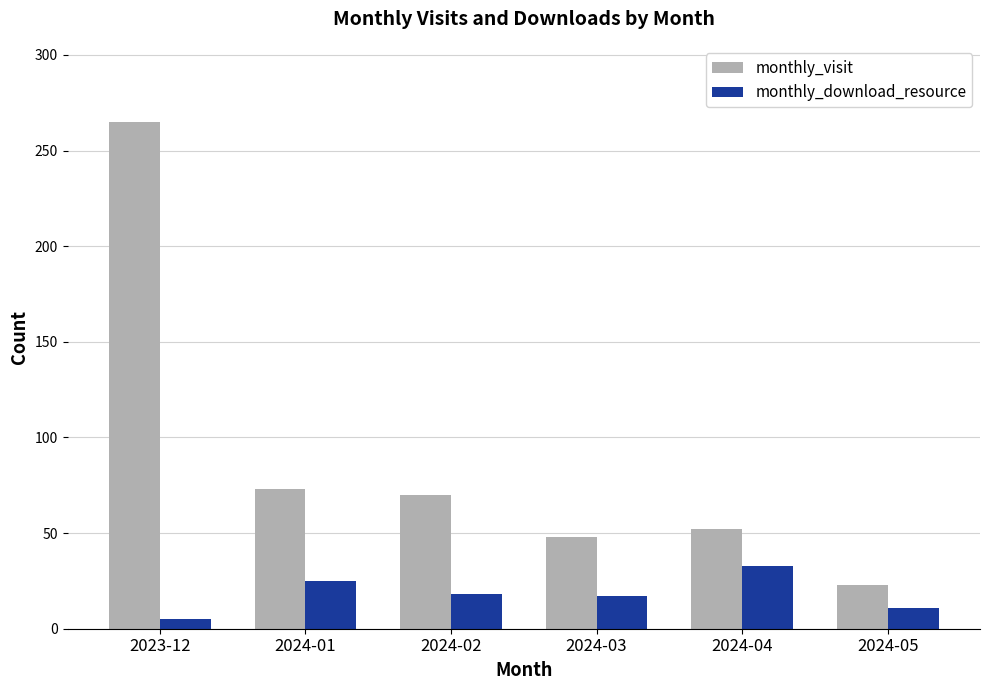

How many data points in monthly_download_resource are less than 18?

3